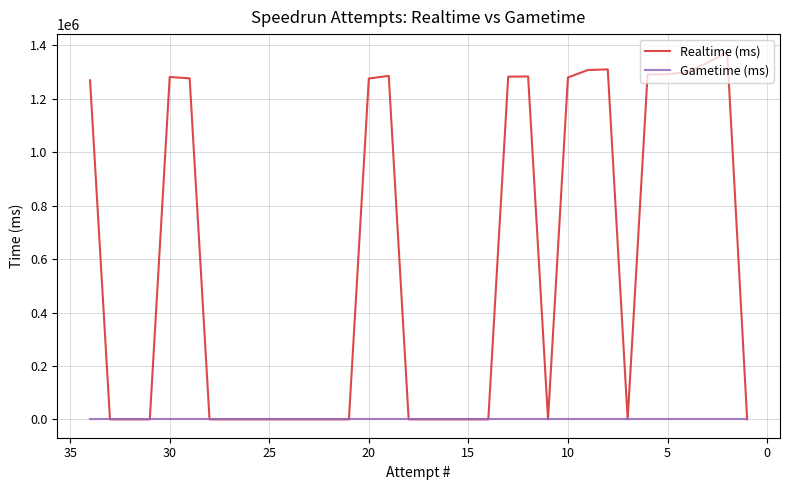

Rank the series at 20 from lowest to highest value.

Gametime (ms), Realtime (ms)